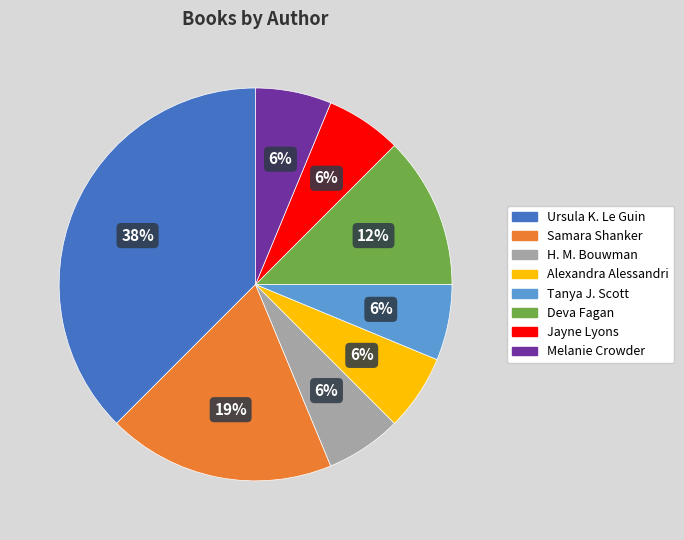

To the nearest percent, what is the average slice percentage?

12%